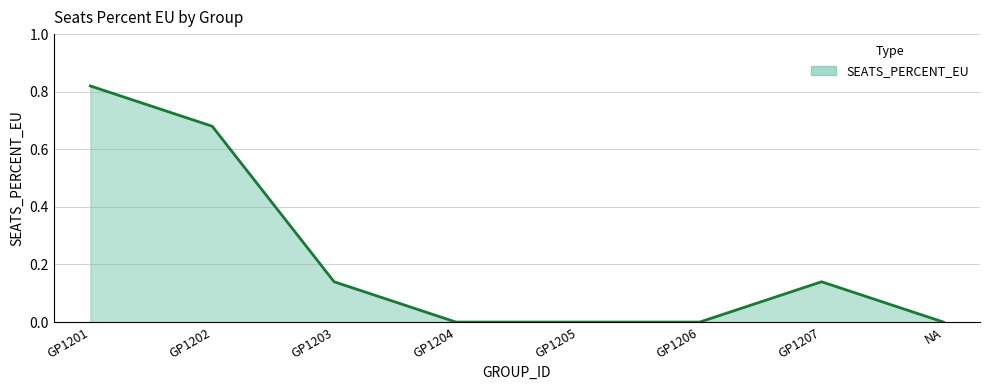

How many lines are shown in the chart?

1